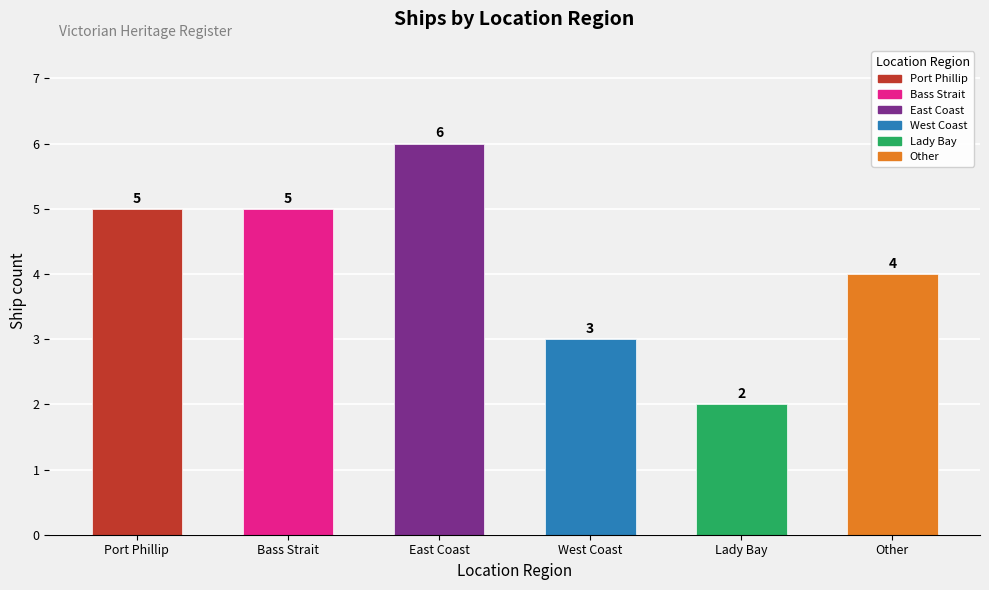

List the labels in order of value, smallest first.

Lady Bay, West Coast, Other, Port Phillip, Bass Strait, East Coast